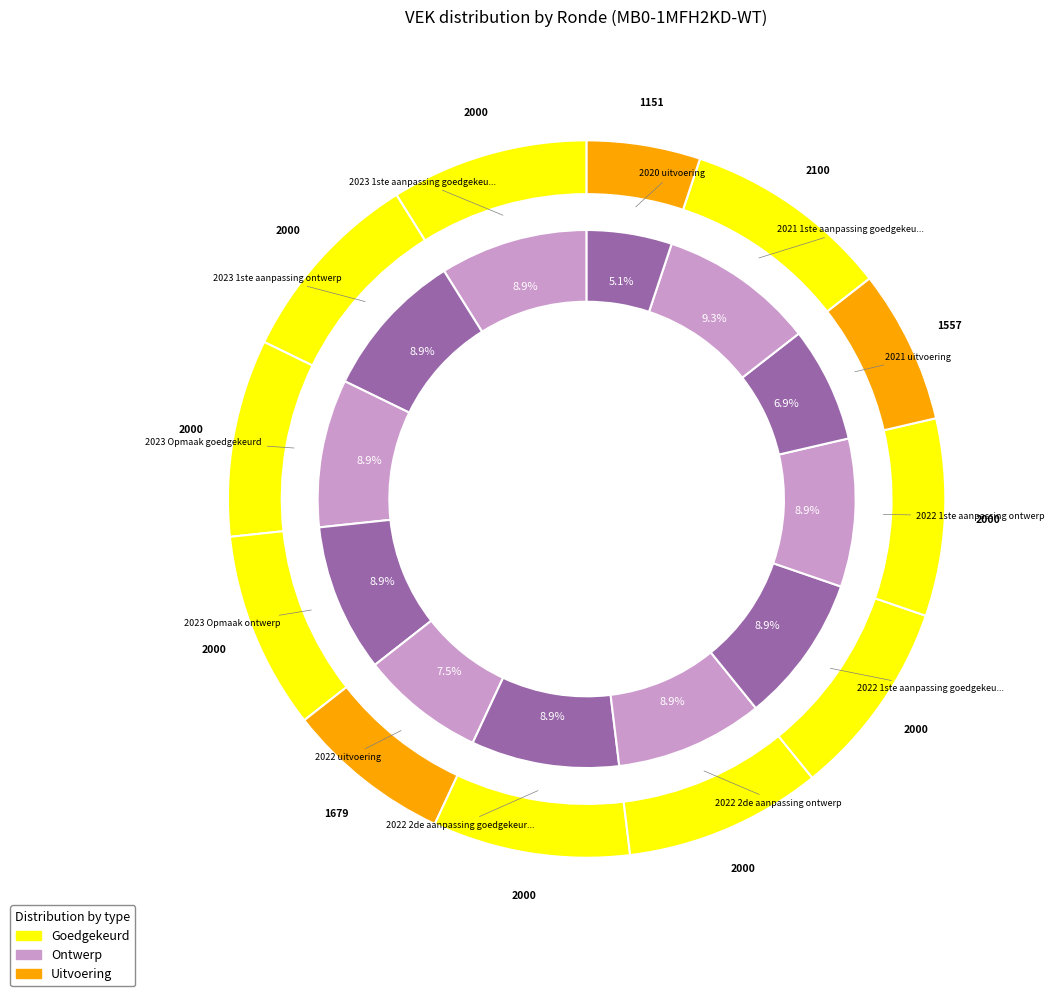

Approximately how many times larger is the value at 2023 Opmaak ontwerp compared to 2022 uitvoering?

1.2